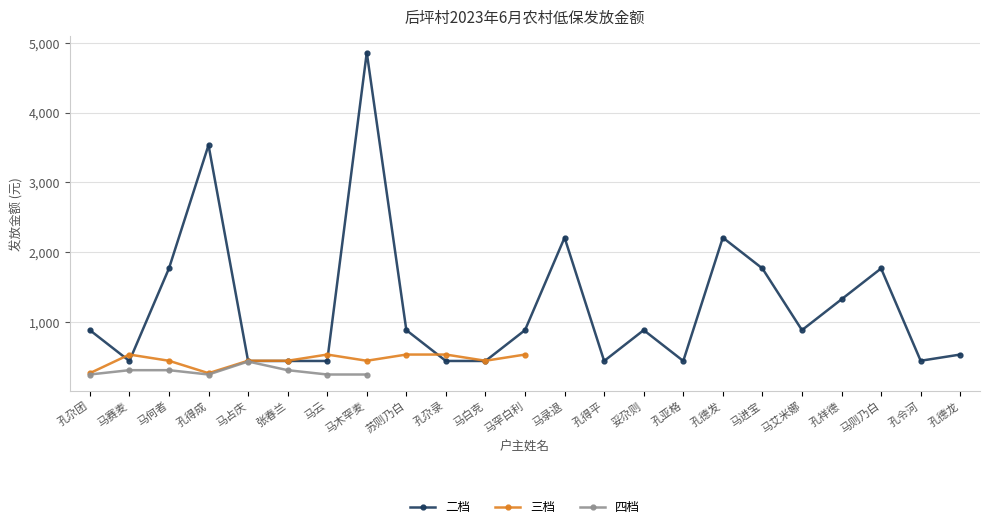

How many times do 三档 and 二档 cross each other?

6